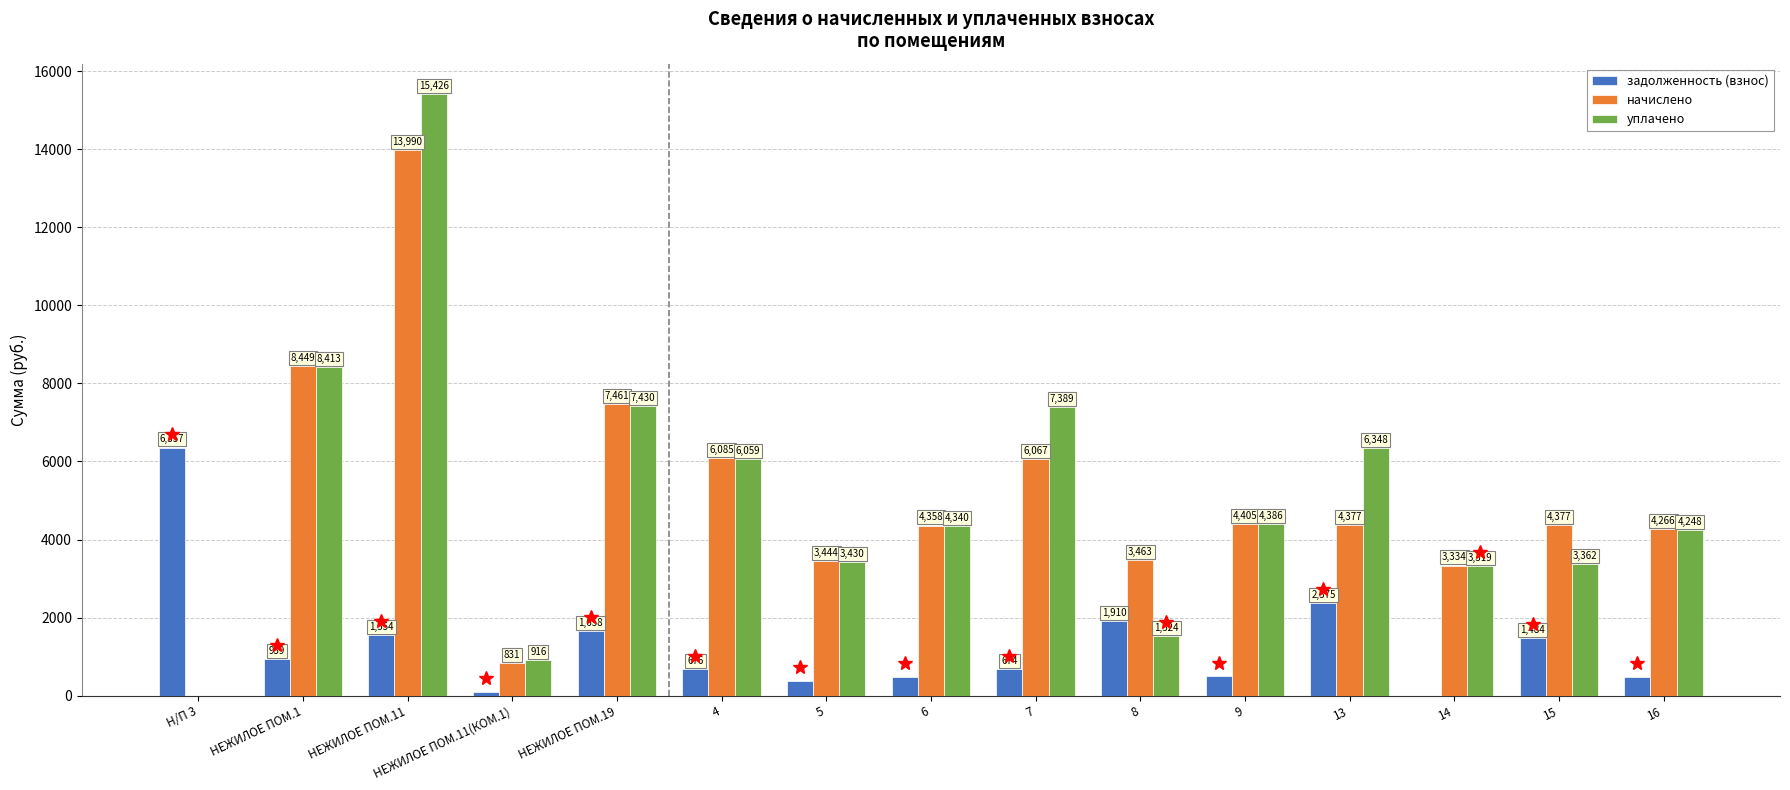

True or false: уплачено has a value of 1523.6 at 8.

True